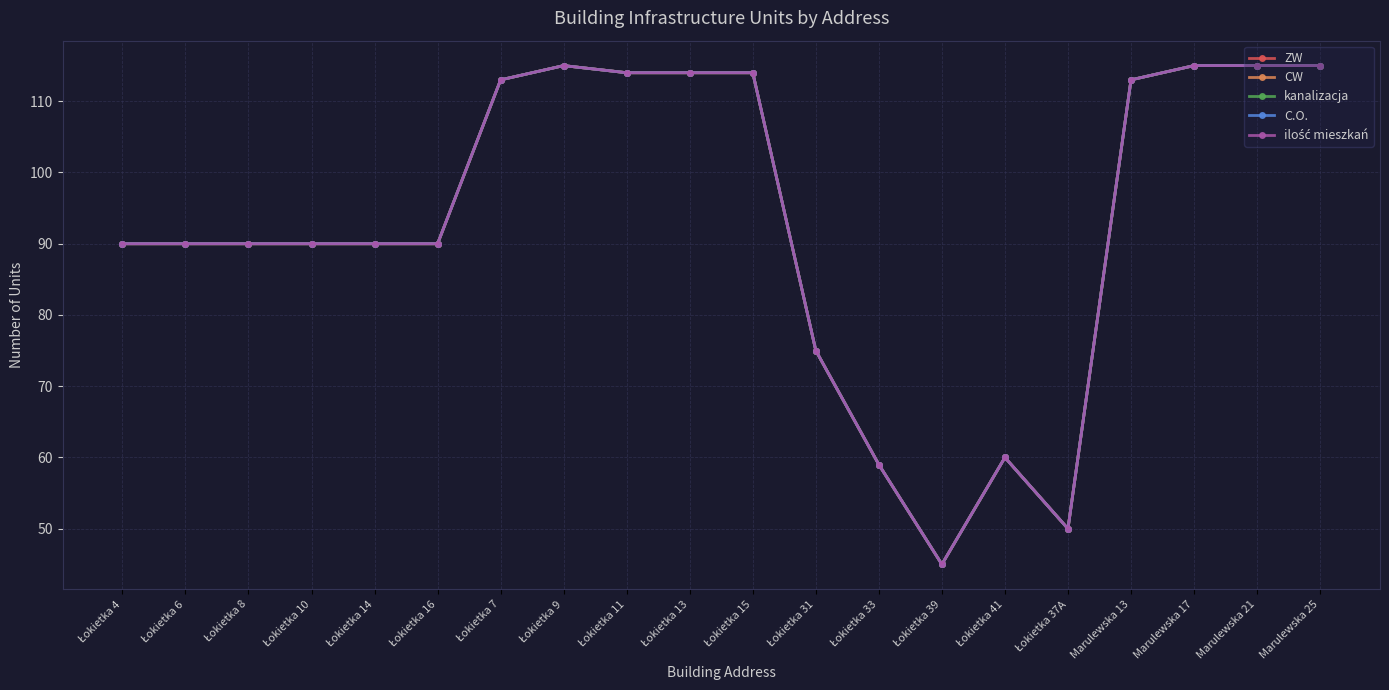

At which label is kanalizacja closest to 80?

Łokietka 31